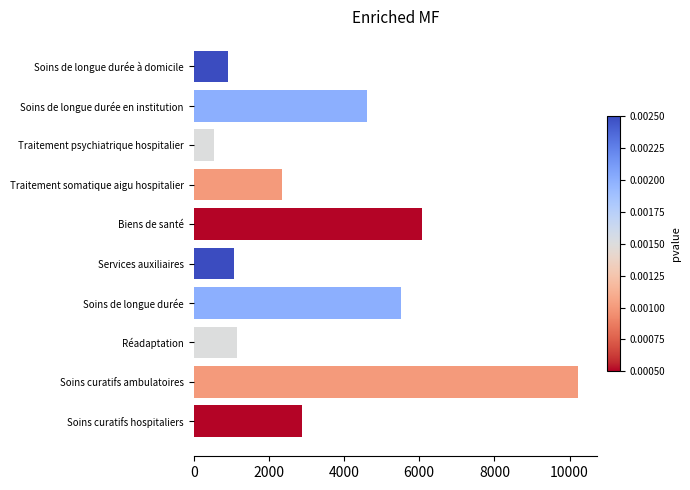

How many values exceed 2890?

5